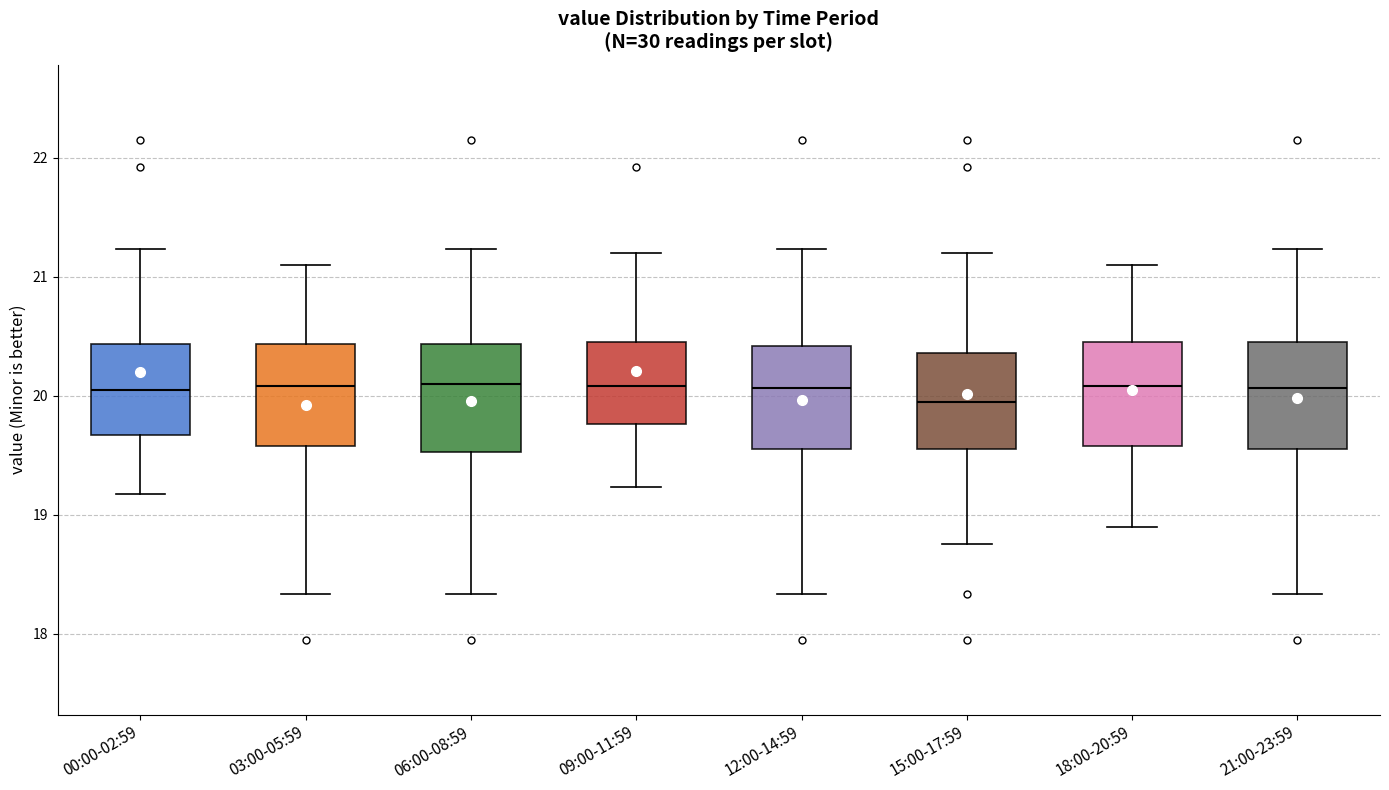

Reading left to right, read every box against the y-axis: the position of its median line, the range the box covers, and the ends of its whiskers. The values are not printed on the chart, so give them approximately, as read against the axis.

00:00-02:59: median 20.1, box 19.7 to 20.4, whiskers 19.2 to 21.2
03:00-05:59: median 20.1, box 19.6 to 20.4, whiskers 18.3 to 21.1
06:00-08:59: median 20.1, box 19.5 to 20.4, whiskers 18.3 to 21.2
09:00-11:59: median 20.1, box 19.8 to 20.5, whiskers 19.2 to 21.2
12:00-14:59: median 20.1, box 19.6 to 20.4, whiskers 18.3 to 21.2
15:00-17:59: median 19.9, box 19.6 to 20.4, whiskers 18.8 to 21.2
18:00-20:59: median 20.1, box 19.6 to 20.5, whiskers 18.9 to 21.1
21:00-23:59: median 20.1, box 19.6 to 20.5, whiskers 18.3 to 21.2